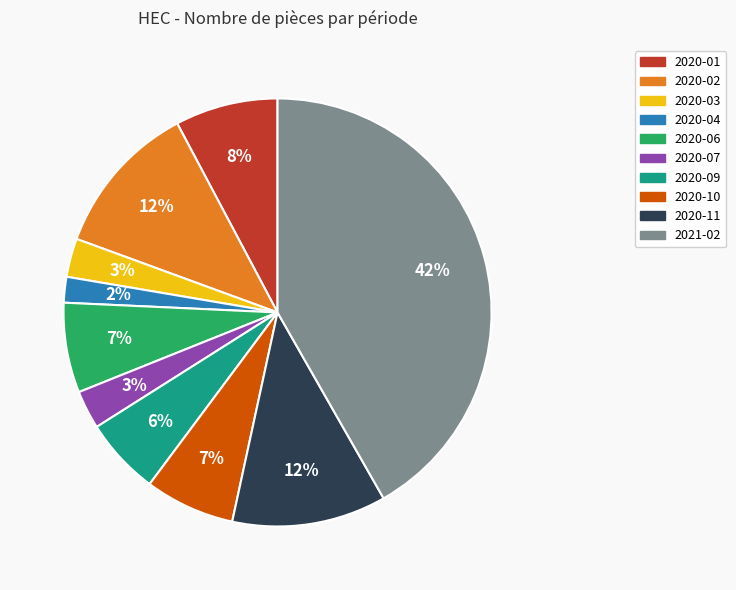

Is there any slice that represents more than half of the pie?

No